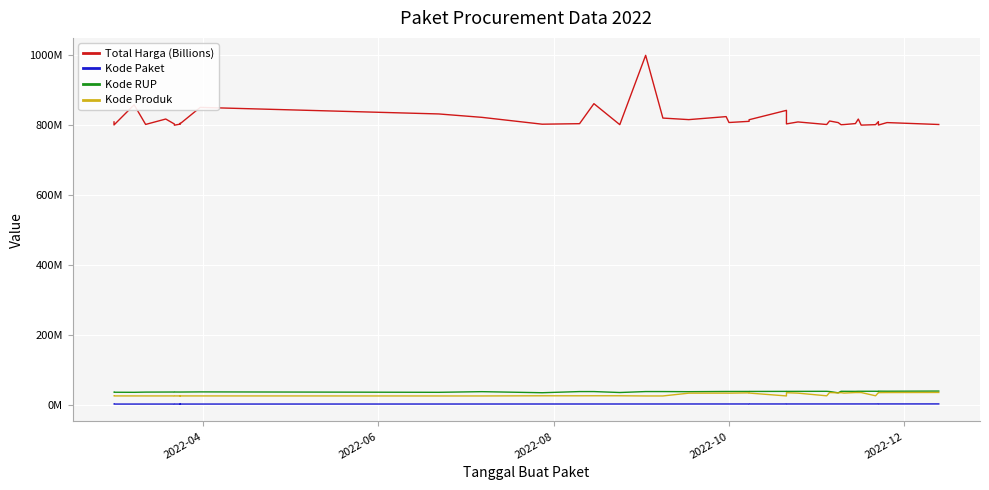

Where is the first local minimum for Kode Paket?

2022-06